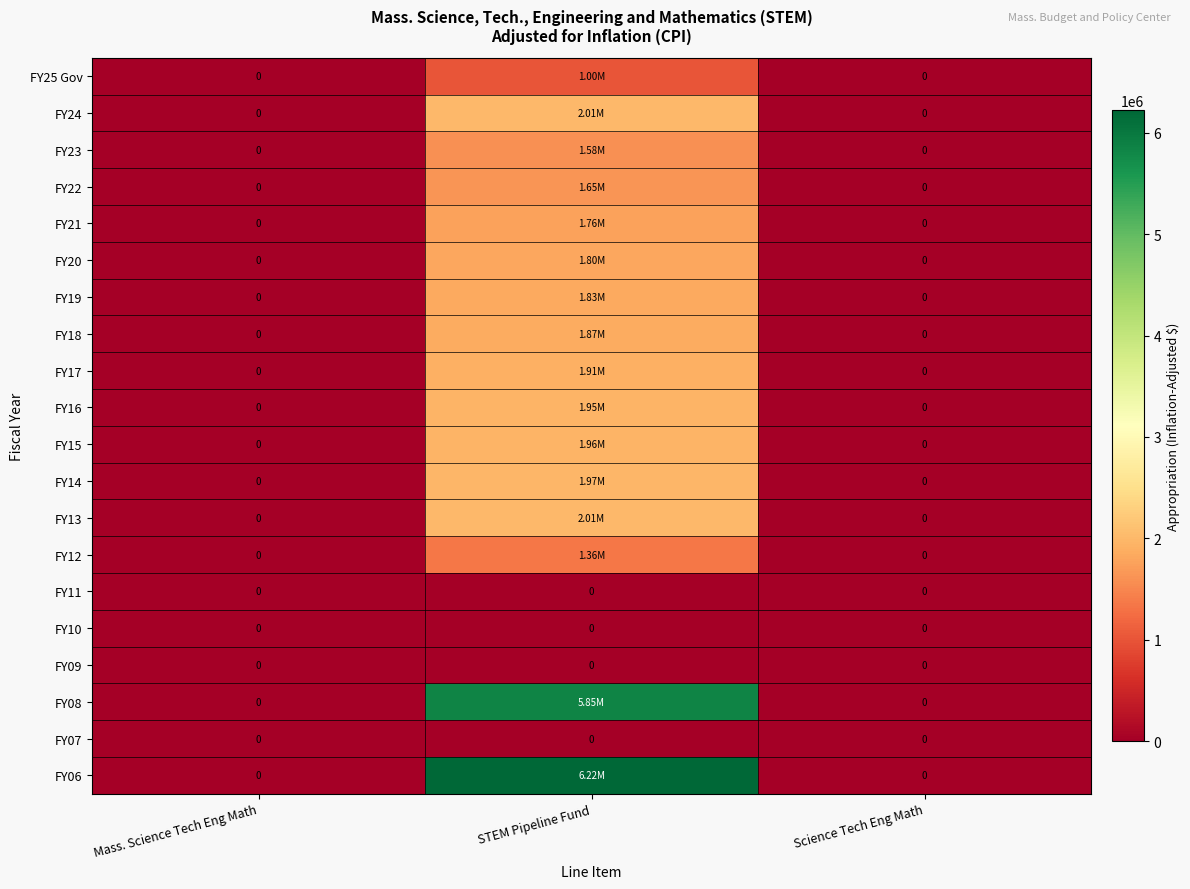

At which label is FY21 closest to 881817?

Mass. Science Tech Eng Math